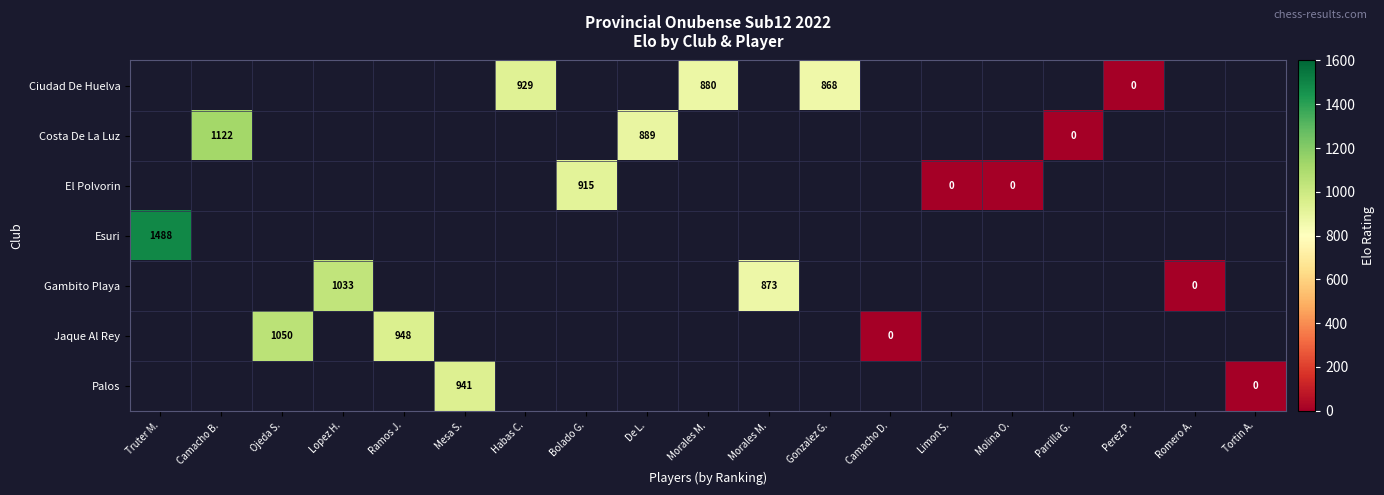

What is the maximum value shown in the chart?

1488.0